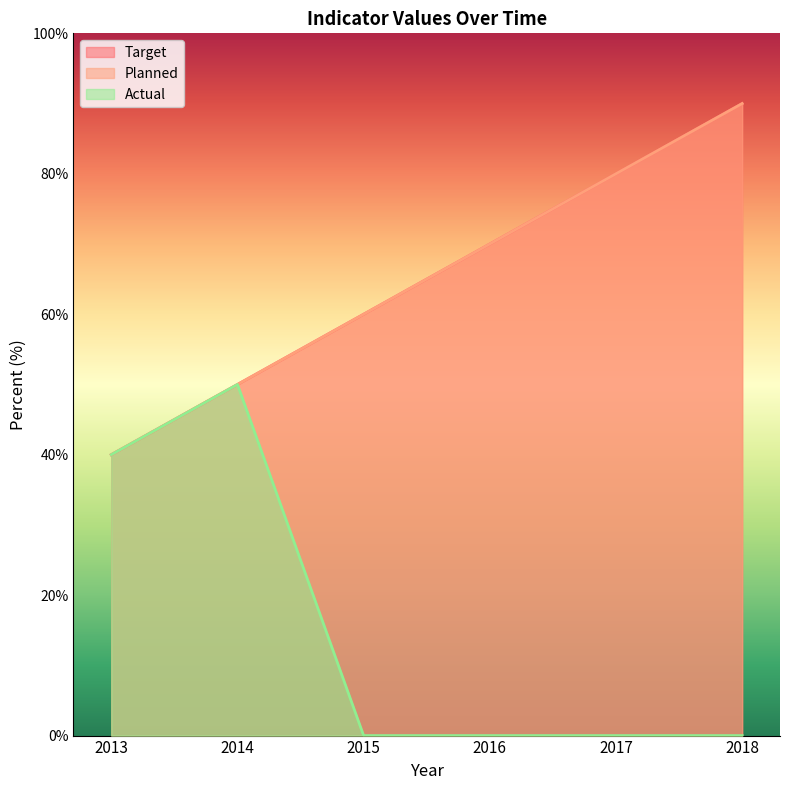

Reading left to right, list all the values displayed in this chart.

Target: 2013=40	2014=50	2015=60	2016=70	2017=80	2018=90
Planned: 2013=40	2014=50	2015=60	2016=70	2017=80	2018=90
Actual: 2013=40	2014=50	2015=0	2016=0	2017=0	2018=0